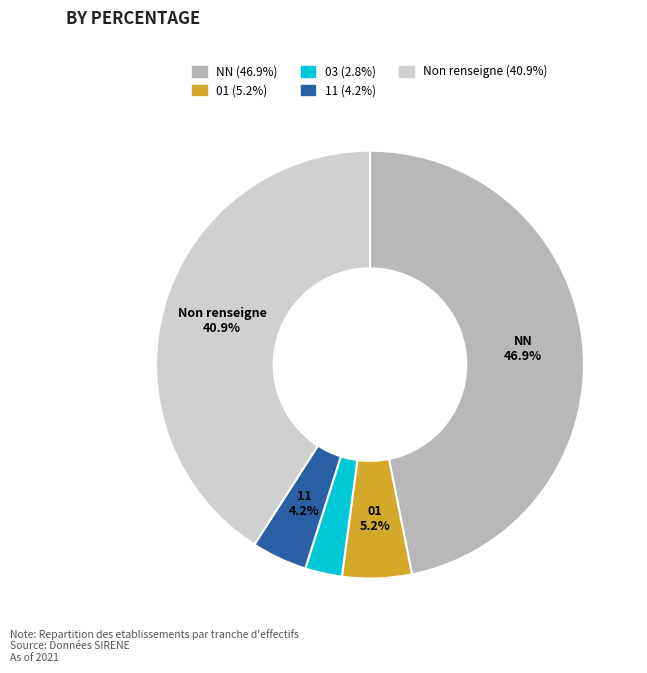

Count the number of slices in the pie.

5